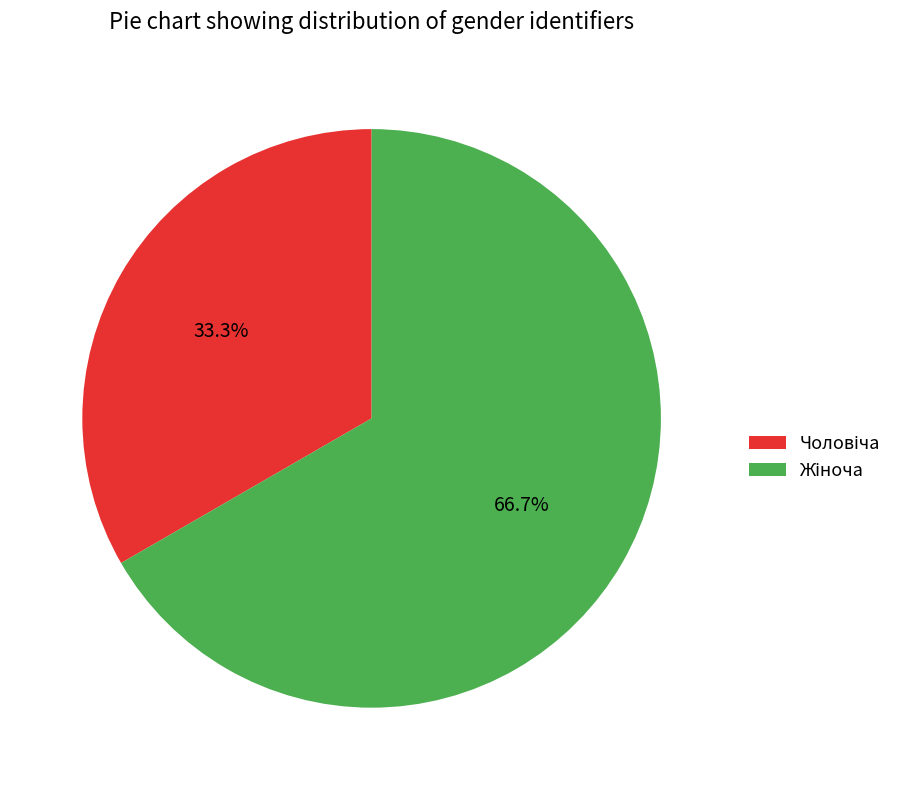

Is there any slice that represents more than half of the pie?

Yes